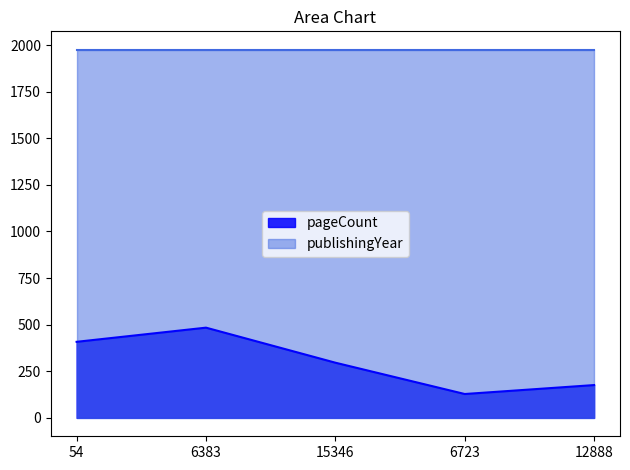

Rank the categories by value from highest to lowest.

6383, 54, 15346, 12888, 6723